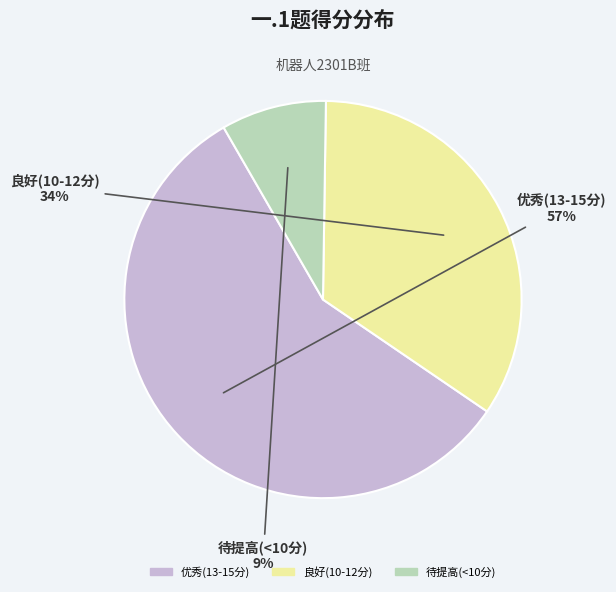

To the nearest percent, what is the average slice percentage?

33%